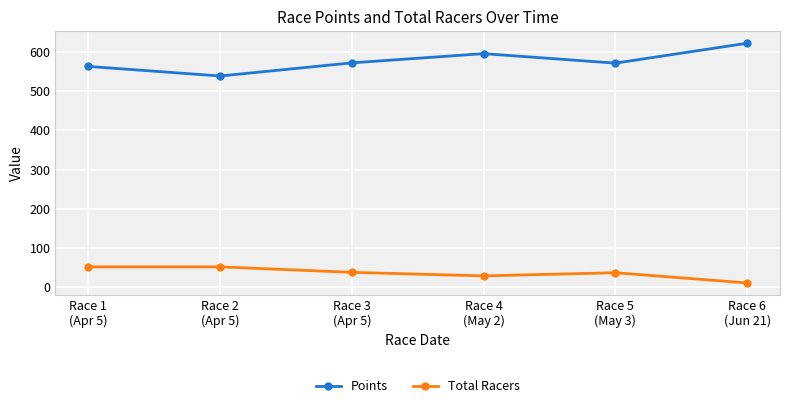

What is the difference between the maximum and minimum values in the Points series?

83.5